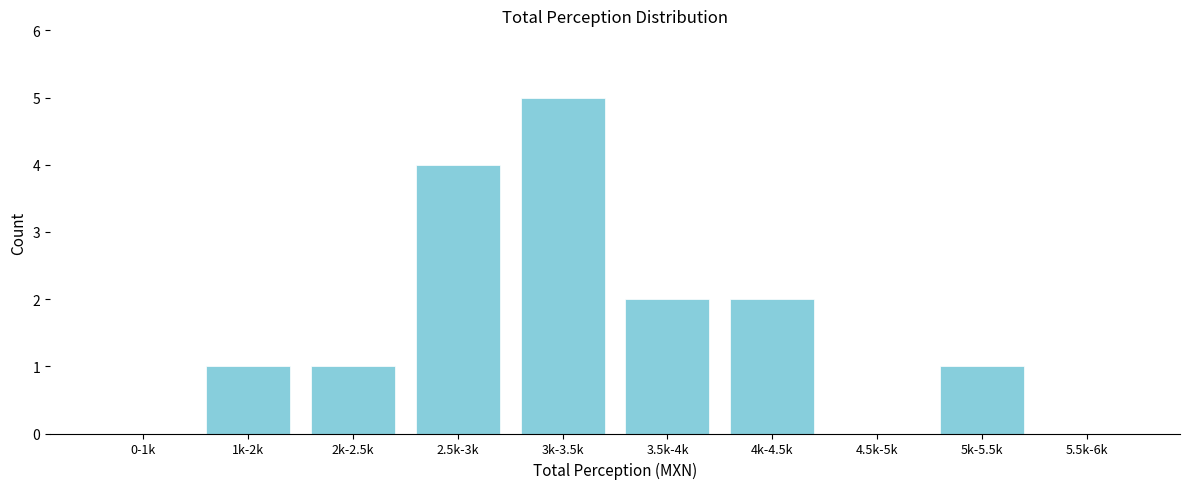

What is the sum of all values?

16